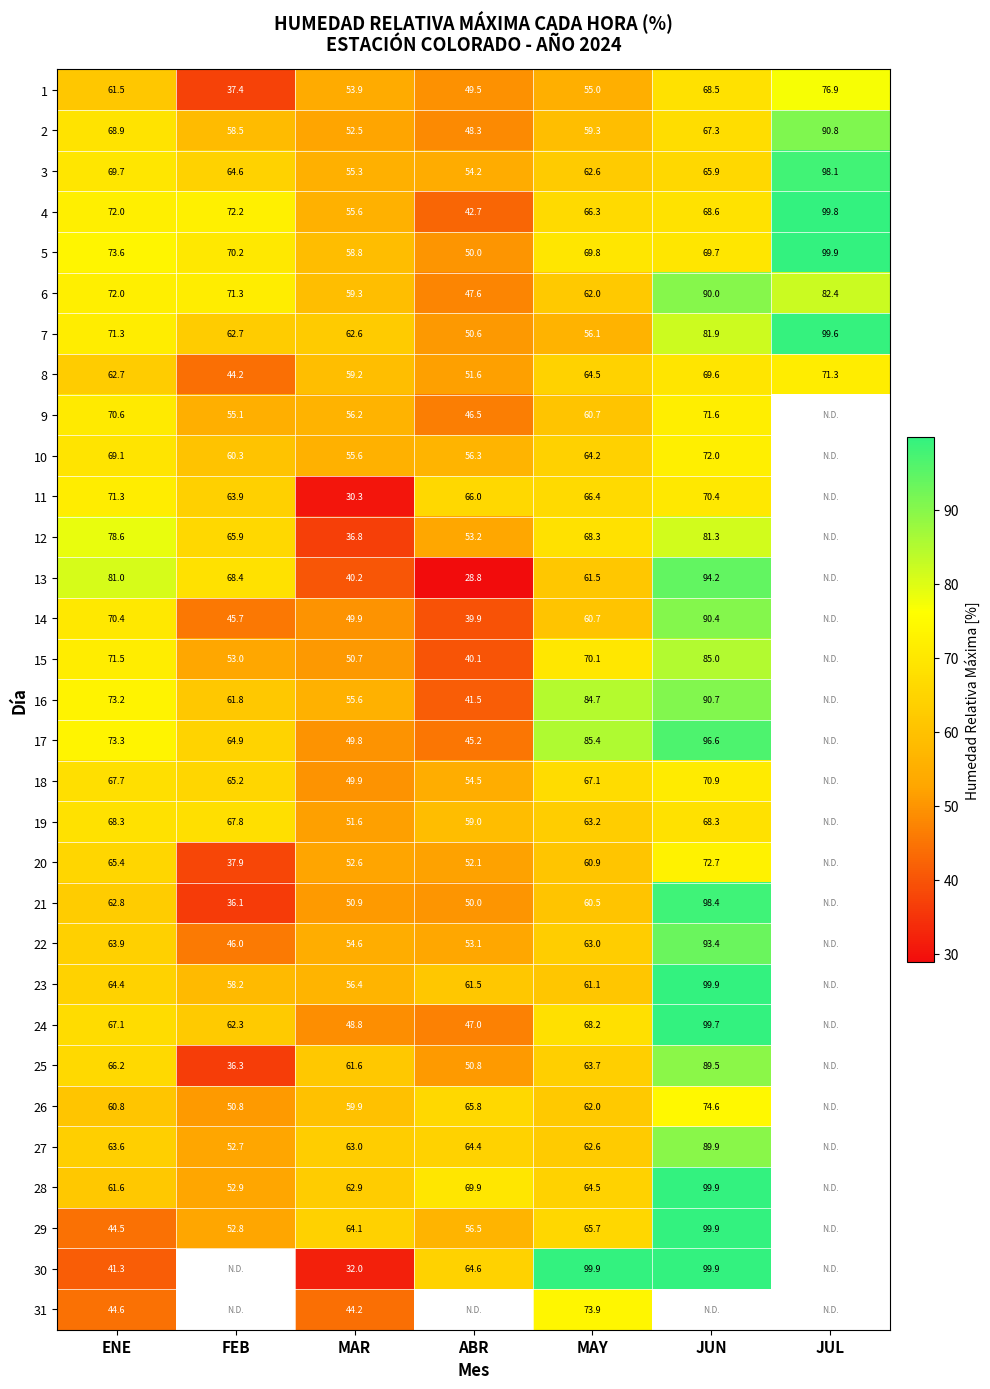

What is the average value of the 5 series?

70.3